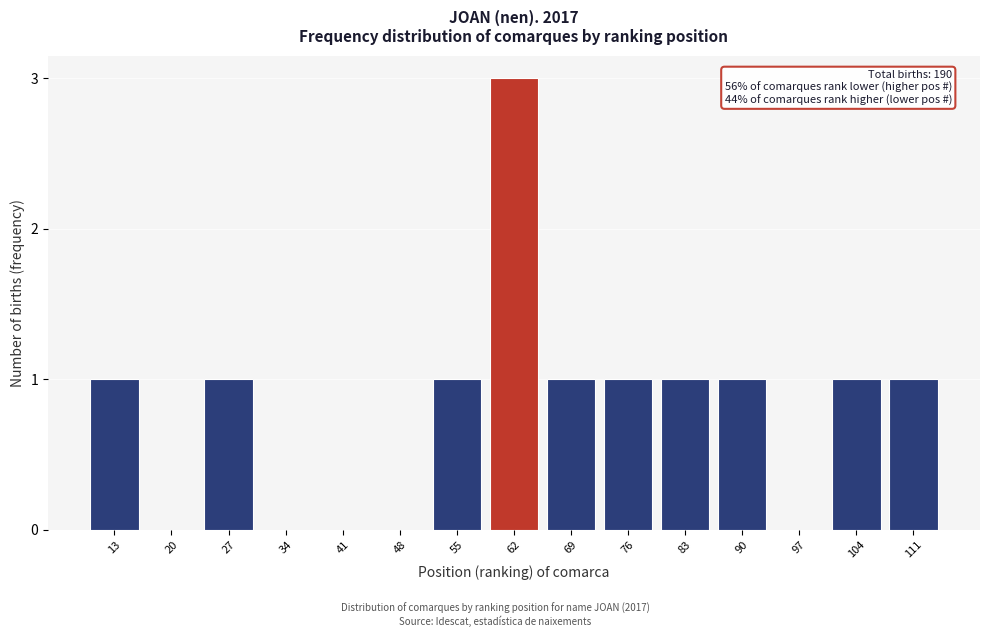

Reading right to left, list all the values displayed in this chart.

111=1	104=1	97=0	90=1	83=1	76=1	69=1	62=3	55=1	48=0	41=0	34=0	27=1	20=0	13=1